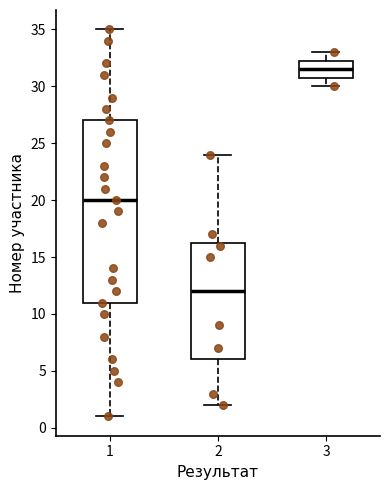

Reading left to right, read every box against the y-axis: the position of its median line, the range the box covers, and the ends of its whiskers. The values are not printed on the chart, so give them approximately, as read against the axis.

1: median 20.0, box 11.0 to 27.0, whiskers 1.0 to 35.0
2: median 12.0, box 6.0 to 16.5, whiskers 2.0 to 24.0
3: median 31.5, box 31.0 to 32.5, whiskers 30.0 to 33.0